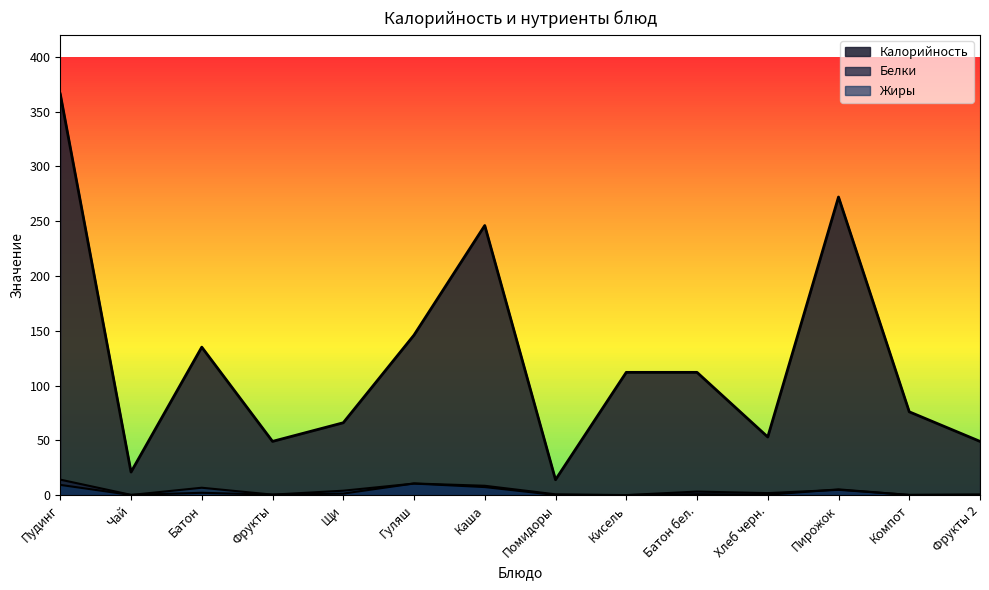

What are all the series names shown in the legend?

Калорийность, Белки, Жиры